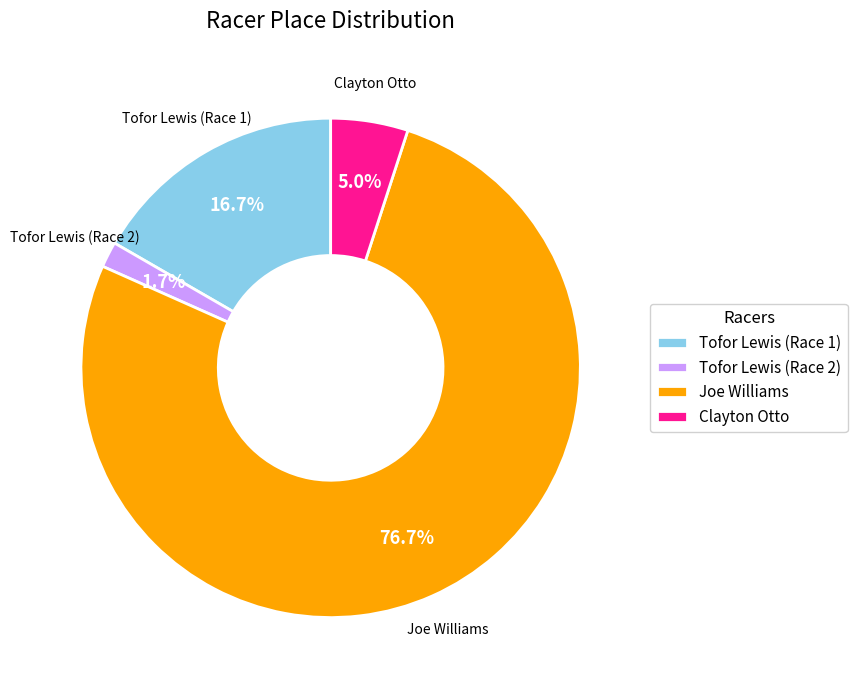

To the nearest percent, what is the difference between the largest and smallest slice percentages?

75%